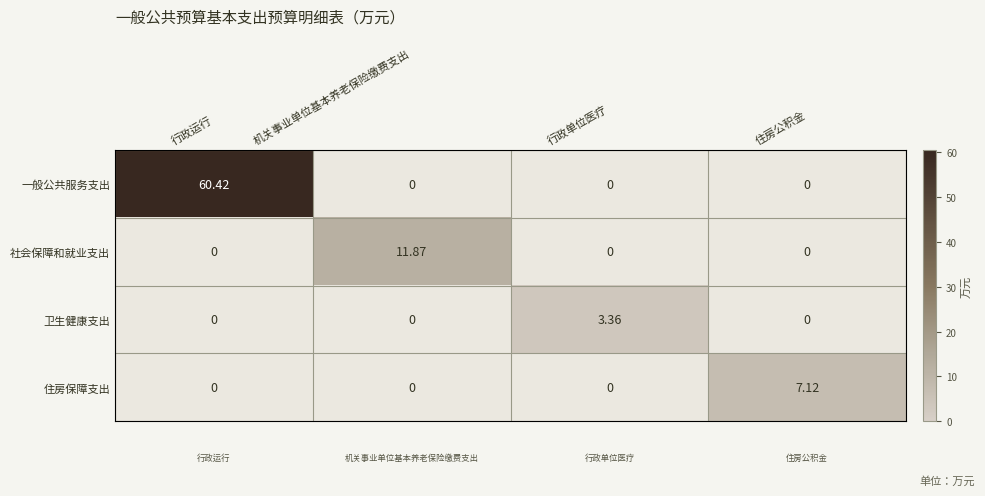

Which label corresponds to the largest value in the chart?

行政运行